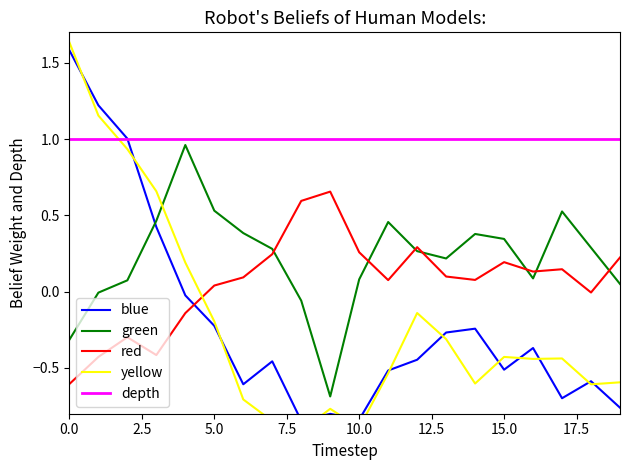

What is the label of the 17th point from the left?

16